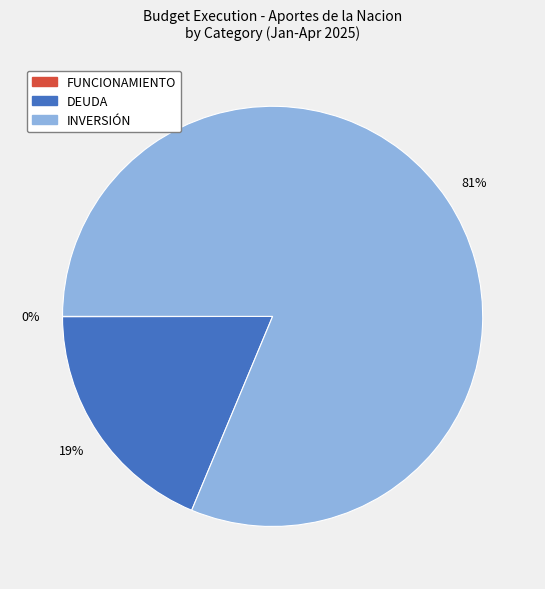

What percentage is the DEUDA slice, to the nearest percent?

19%